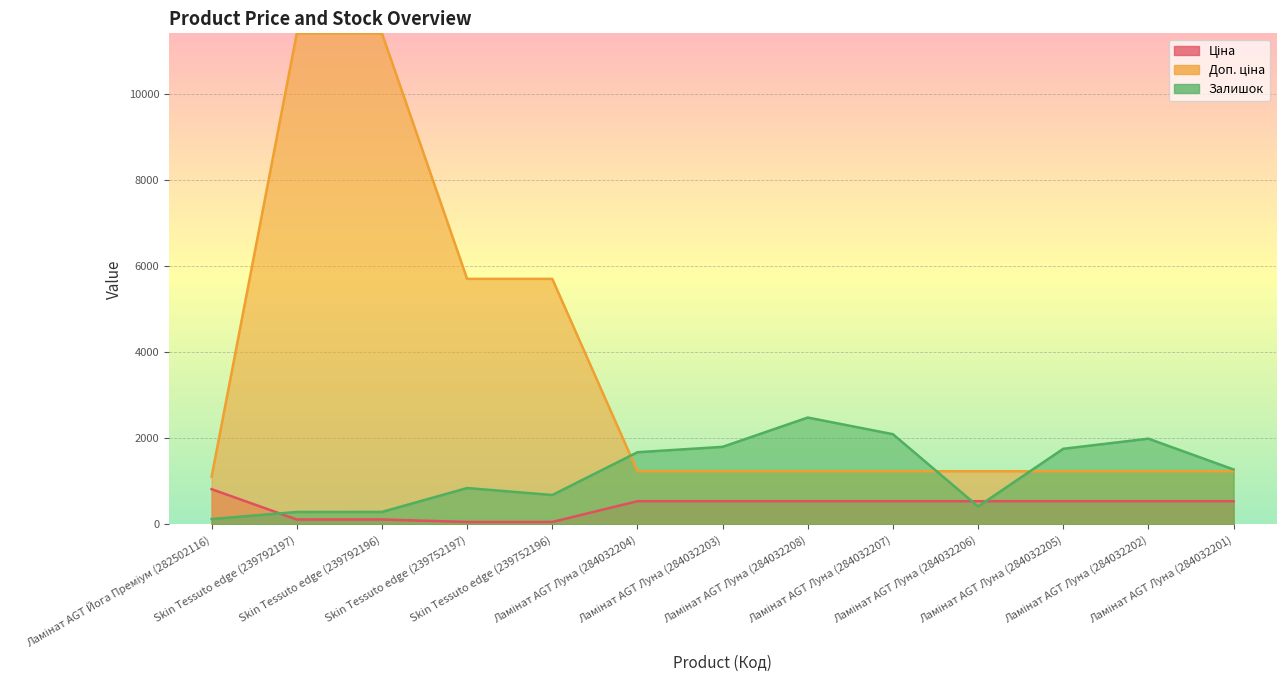

True or false: Ціна and Доп. ціна cross at least once.

False